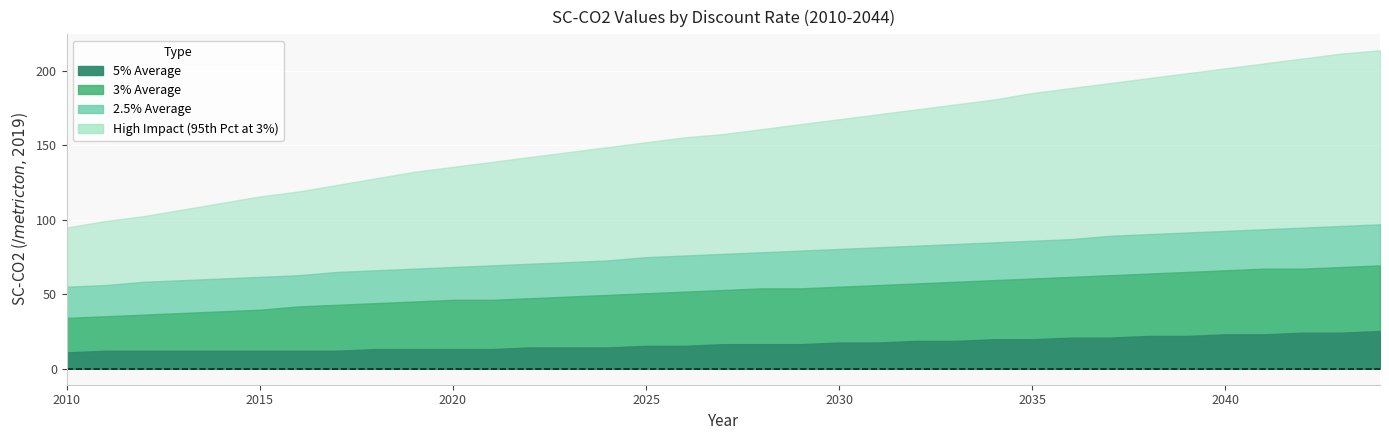

Reading right to left, what are all the values shown in this chart?

5% Average: 25.4	24.3	24.3	23.1	23.1	22.0	22.0	20.9	20.9	19.8	19.8	18.7	18.7	17.6	17.6	16.5	16.5	16.5	15.4	15.4	14.3	14.3	14.3	13.2	13.2	13.2	13.2	12.1	12.1	12.1	12.1	12.1	12.1	12.1	11.0
3% Average: 69.4	68.3	67.2	67.2	66.1	65.0	63.9	62.8	61.7	60.6	59.5	58.4	57.3	56.2	55.1	54.0	54.0	52.9	51.8	50.7	49.6	48.5	47.4	46.3	46.3	45.2	44.1	43.0	41.9	39.7	38.6	37.5	36.4	35.3	34.2
2.5% Average: 97.0	95.9	94.8	93.7	92.6	91.5	90.4	89.3	87.1	86.0	84.9	83.8	82.7	81.6	80.5	79.4	78.3	77.2	76.1	75.0	72.8	71.7	70.5	69.4	68.3	67.2	66.1	65.0	62.8	61.7	60.6	59.5	58.4	56.2	55.1
High Impact: 213.8	211.6	208.3	205.0	201.7	198.4	195.1	191.8	188.5	185.2	180.8	177.5	174.2	170.9	167.6	164.2	160.9	157.6	155.4	152.1	148.8	145.5	142.2	138.9	135.6	132.3	127.9	123.5	119.0	115.7	111.3	106.9	102.5	99.2	94.8